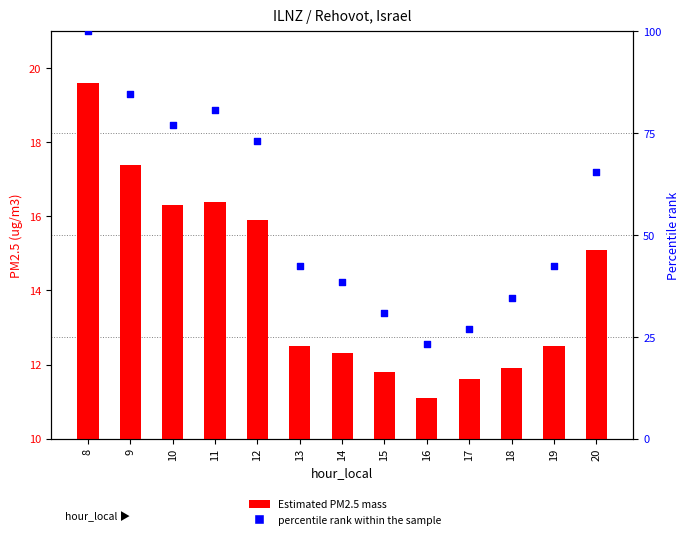

Which series has the largest total across all categories?

percentile rank within the sample